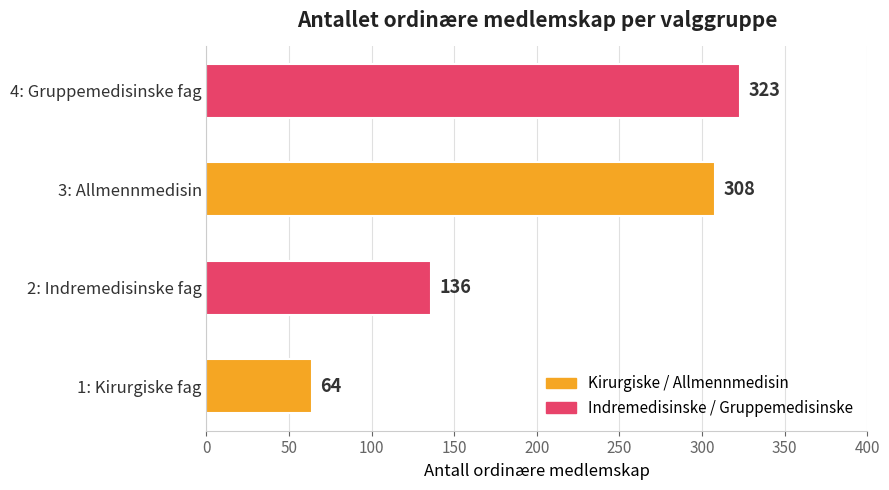

List the labels in order of value, largest first.

4: Gruppemedisinske fag, 3: Allmennmedisin, 2: Indremedisinske fag, 1: Kirurgiske fag